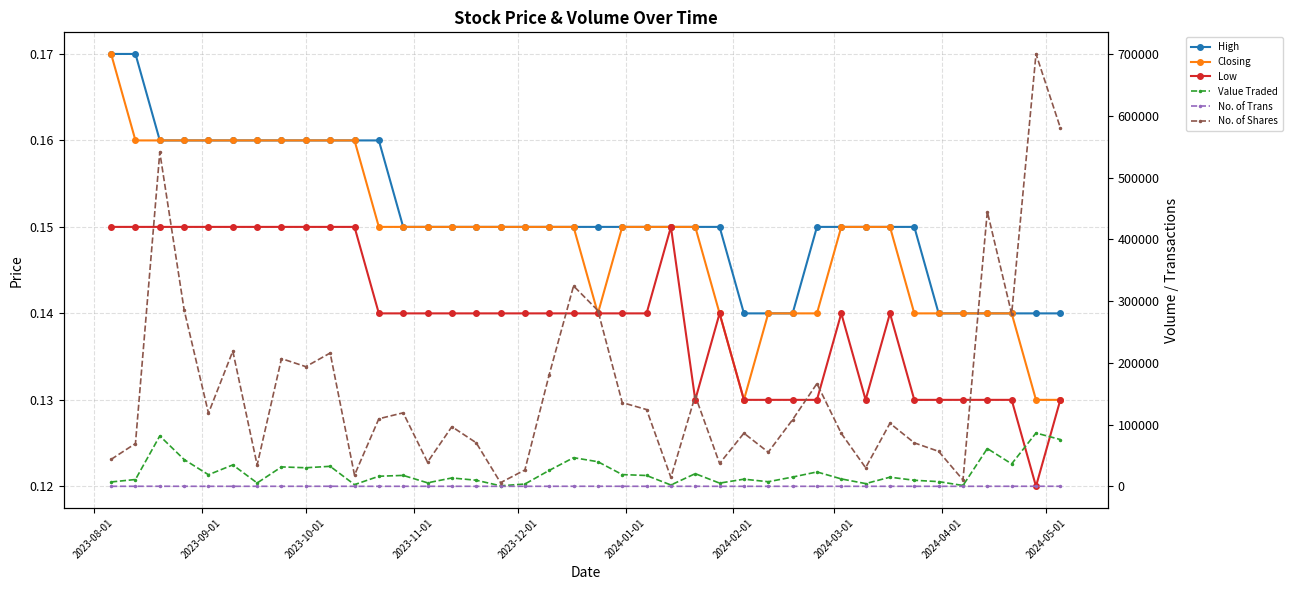

What is the lowest value of the Value Traded series?

842.0